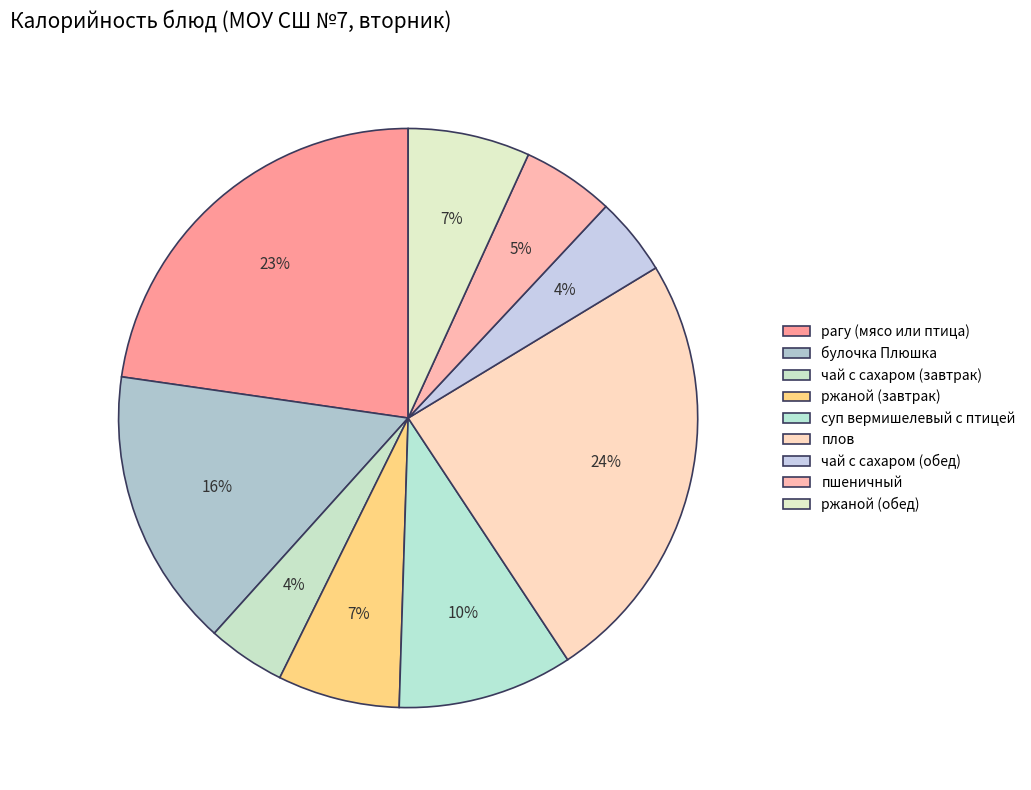

Count the number of slices in the pie.

9